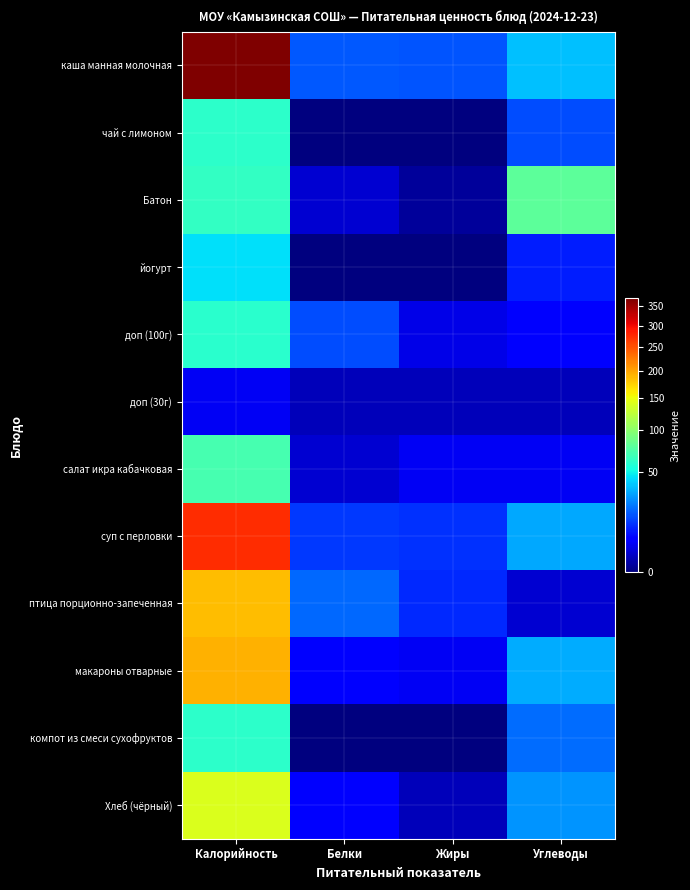

Reading left to right, what are all the values shown in this chart?

каша манная молочная: Калорийность=370.0	Белки=17.0	Жиры=16.0	Углеводы=37.0
чай с лимоном: Калорийность=61.0	Белки=0.0	Жиры=0.0	Углеводы=15.0
Батон: Калорийность=62.5	Белки=2.0	Жиры=0.2	Углеводы=79.8
йогурт: Калорийность=44.0	Белки=0.0	Жиры=0.0	Углеводы=9.0
доп (100г): Калорийность=59.0	Белки=15.0	Жиры=3.0	Углеводы=5.0
доп (30г): Калорийность=4.0	Белки=1.0	Жиры=1.0	Углеводы=1.0
салат икра кабачковая: Калорийность=70.0	Белки=2.0	Жиры=4.0	Углеводы=4.0
суп с перловки: Калорийность=275.0	Белки=12.0	Жиры=11.0	Углеводы=31.0
птица порционно-запеченная: Калорийность=185.0	Белки=19.0	Жиры=10.0	Углеводы=2.0
макароны отварные: Калорийность=193.0	Белки=6.0	Жиры=4.0	Углеводы=32.0
компот из смеси сухофруктов: Калорийность=61.0	Белки=0.0	Жиры=0.0	Углеводы=20.0
Хлеб (чёрный): Калорийность=139.2	Белки=5.6	Жиры=1.0	Углеводы=27.4